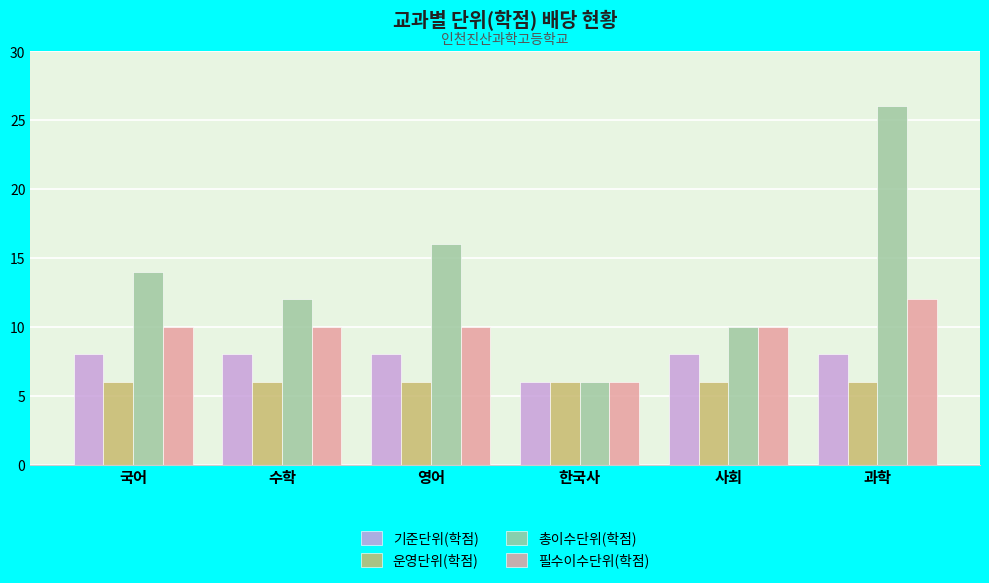

The value of 필수이수단위(학점) at 수학 is 10. True or false?

True